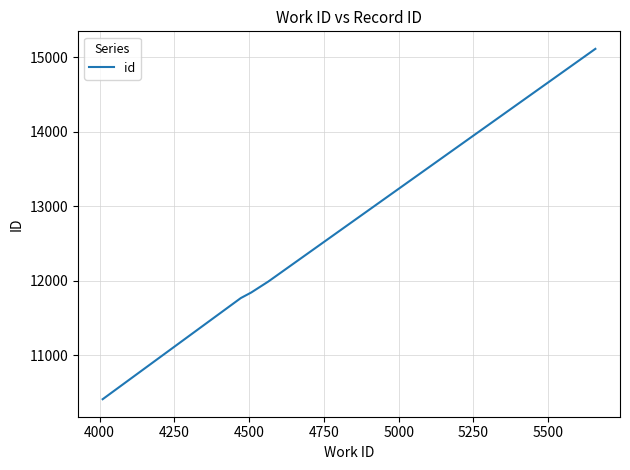

What is the smallest value displayed?

10406